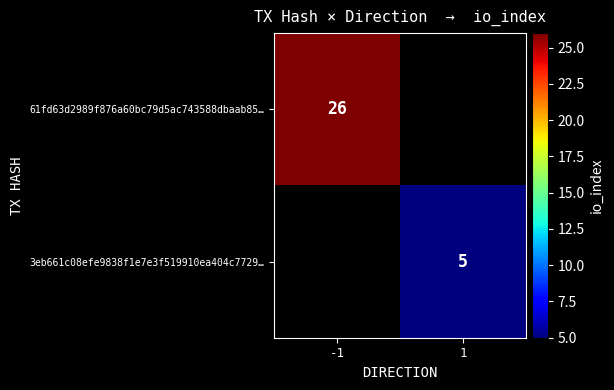

Which category has the highest value across all series?

-1